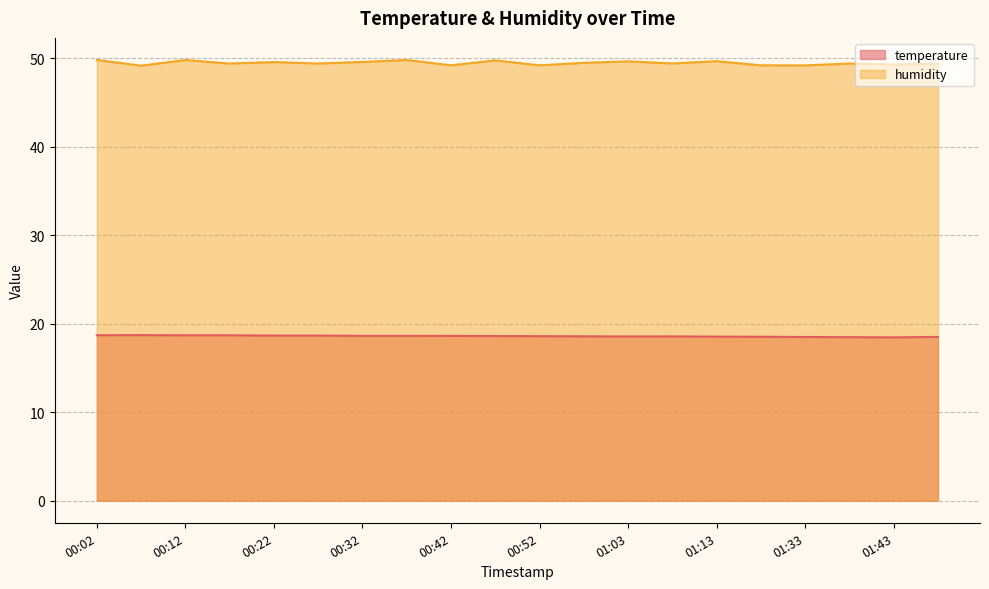

What is the label of the 13th point from the left?

01:03